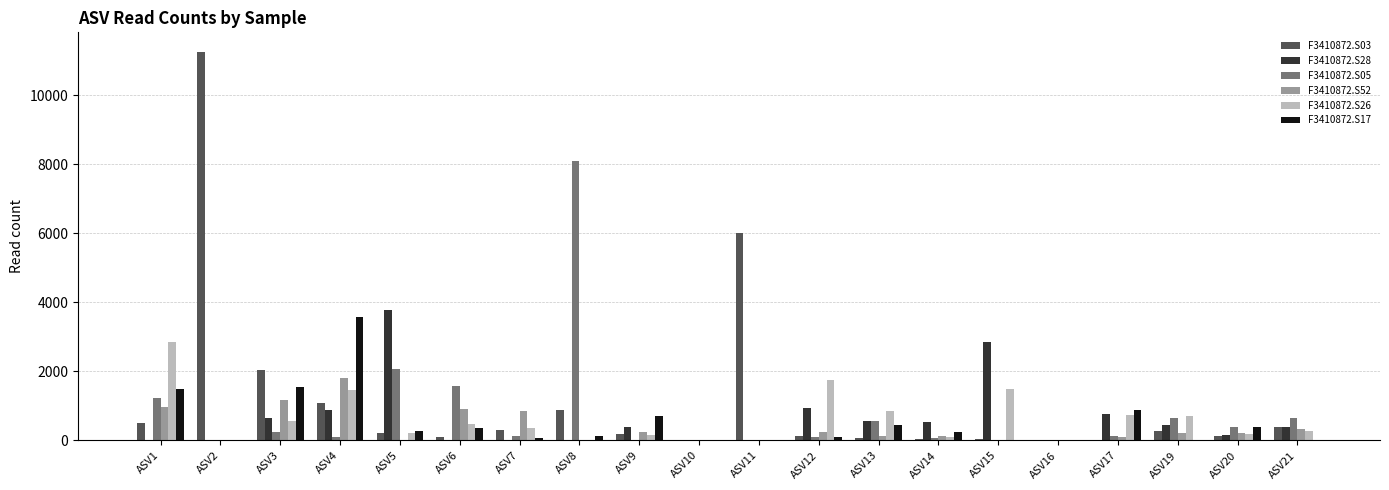

What is the sum of the F3410872.S17 values at ASV13 and ASV20?

835